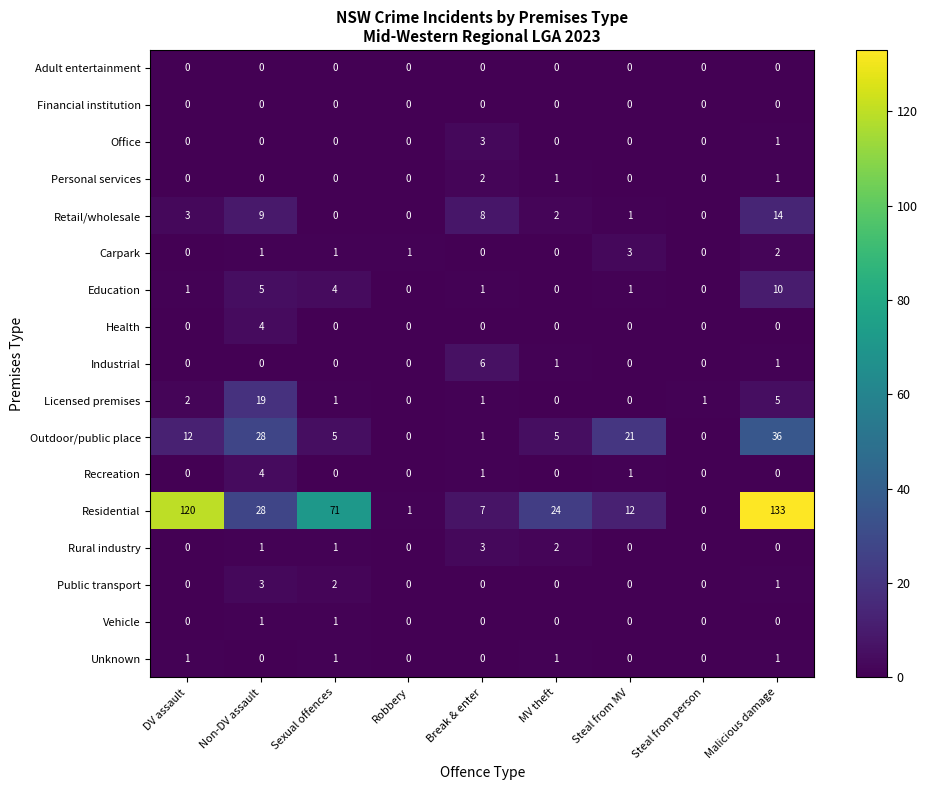

The Health series shows 0 at Sexual offences. True or false?

True